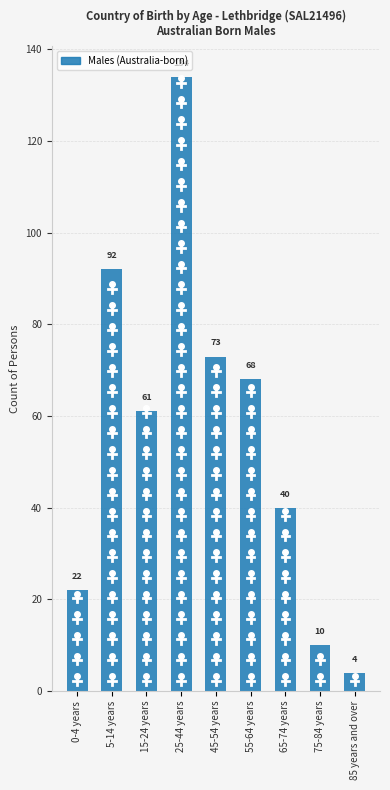

Reading left to right, extract all data points from this chart.

22	92	61	134	73	68	40	10	4